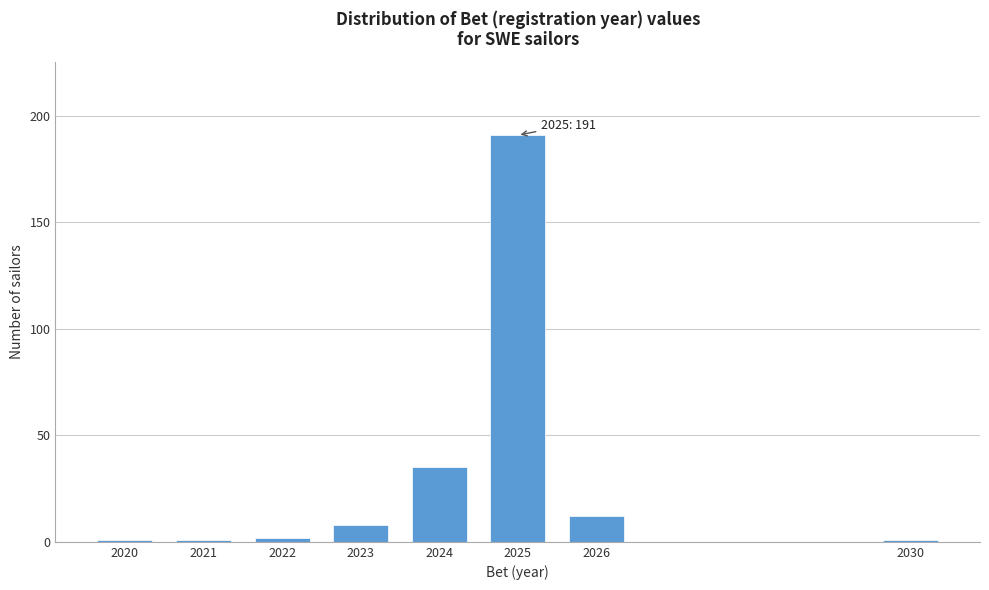

Reading left to right, extract all data points from this chart.

1	1	2	8	35	191	12	1